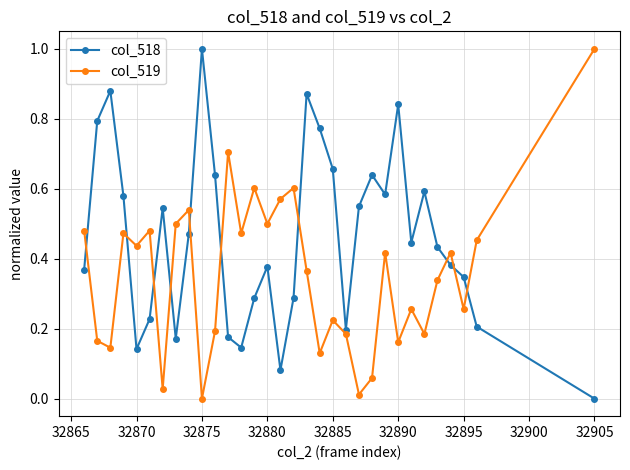

What is the difference between the maximum and minimum values in the col_519 series?

1.0